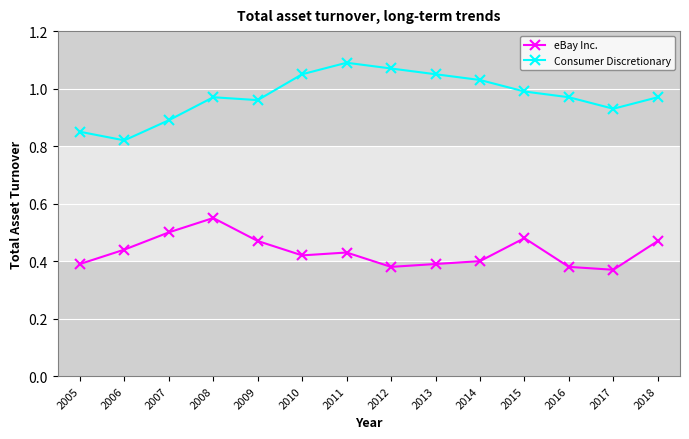

How many series are shown in this chart?

2